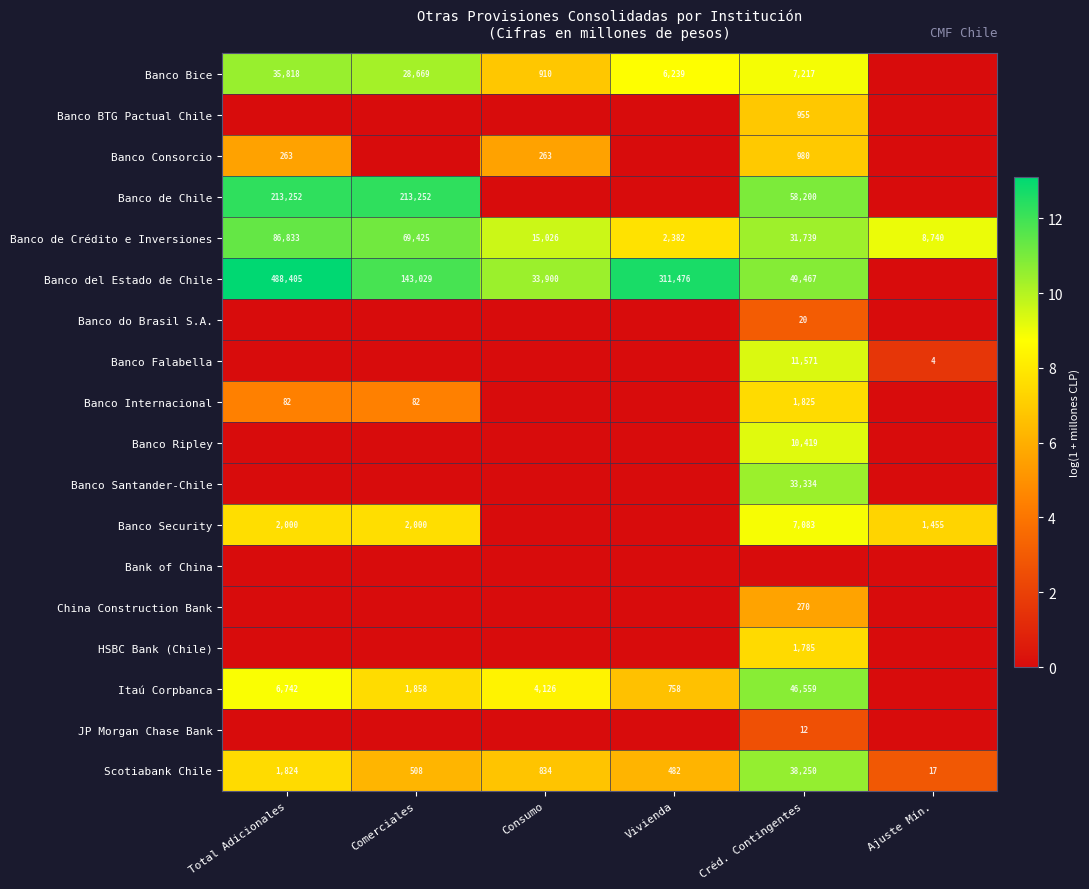

What is the difference between the maximum and minimum values in the Scotiabank Chile series?

38233